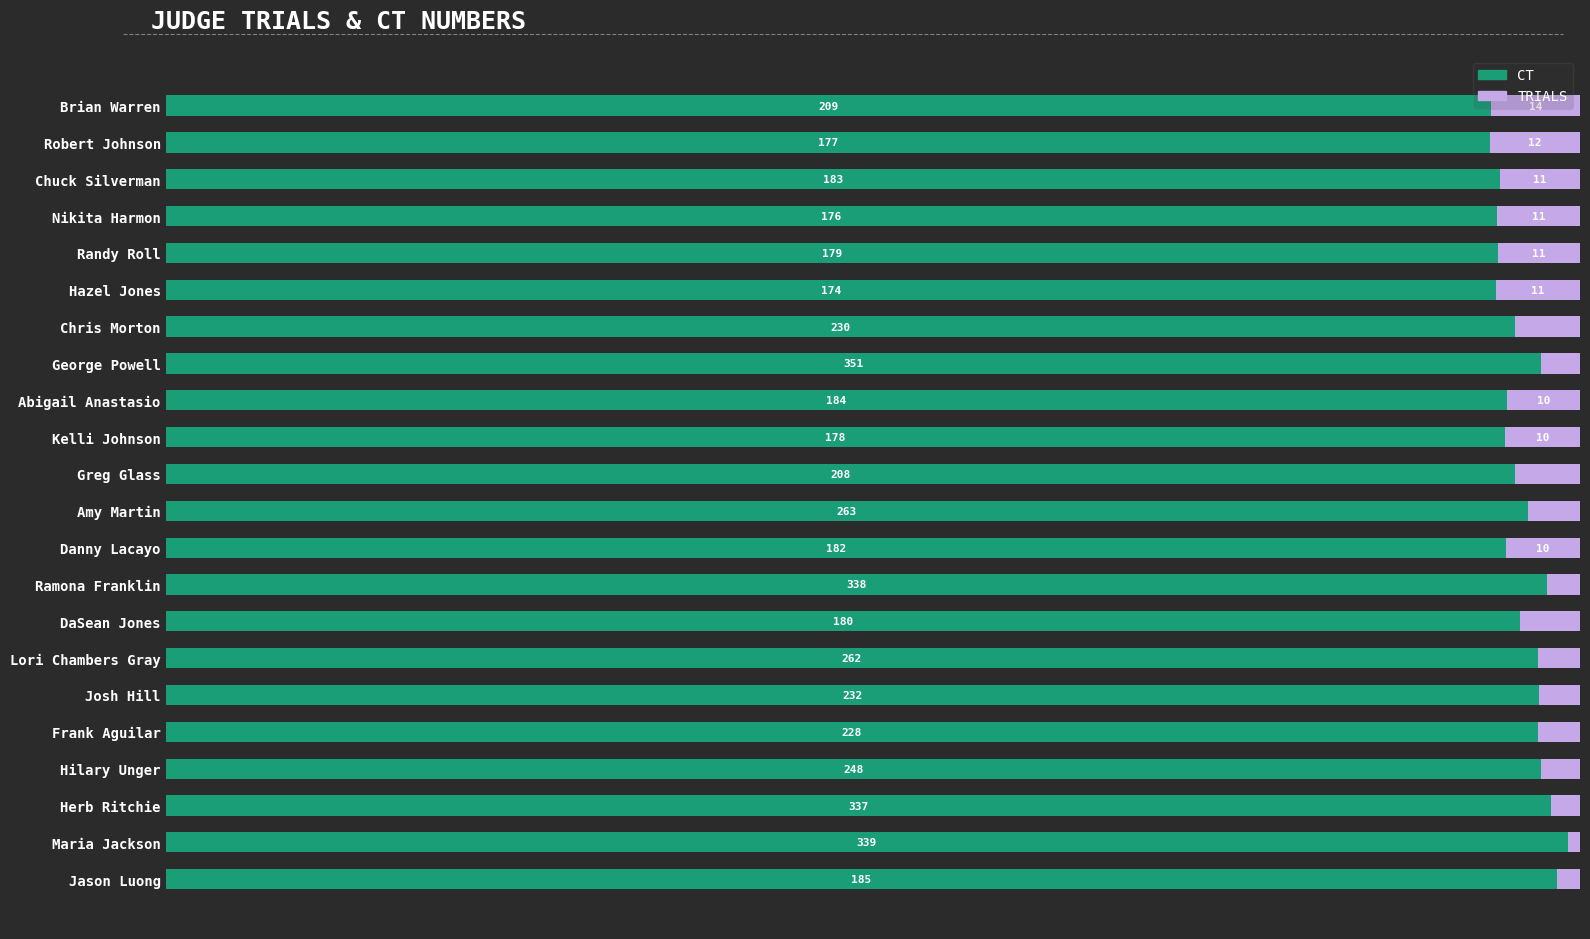

What are all the series names shown in the legend?

CT, TRIALS